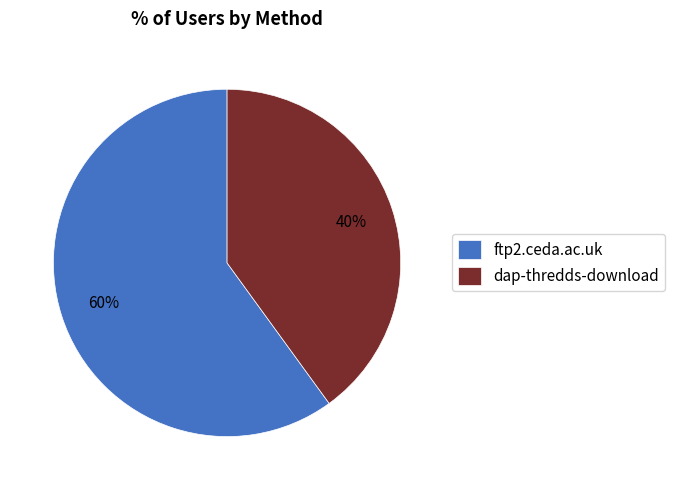

Which slice is the largest?

ftp2.ceda.ac.uk